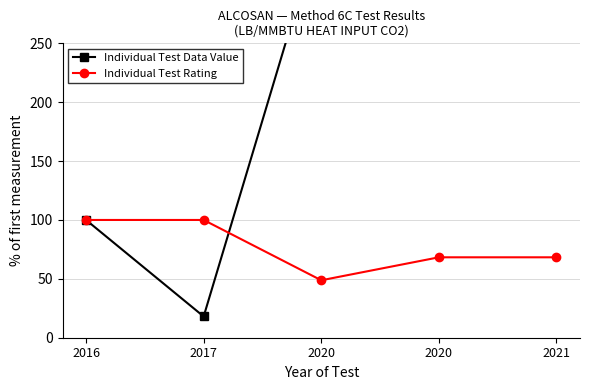

At how many categories does at least one series exceed 306?

2